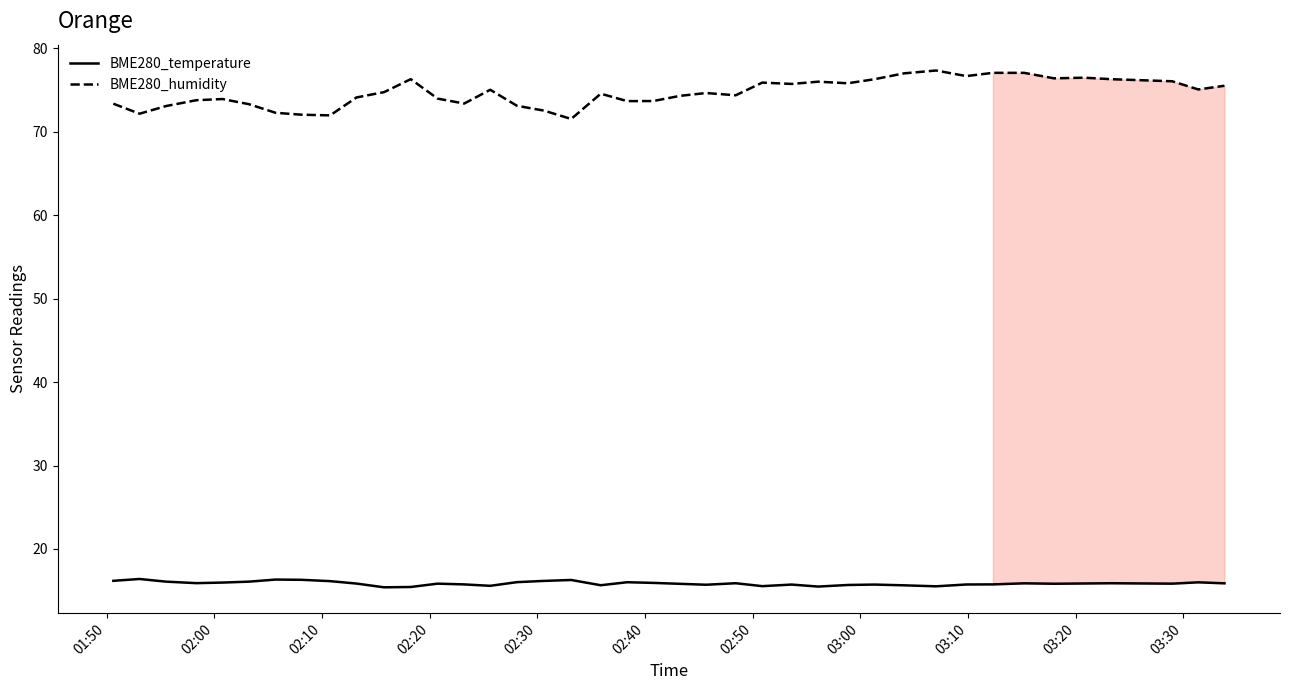

Which series has the largest total across all categories?

BME280_humidity